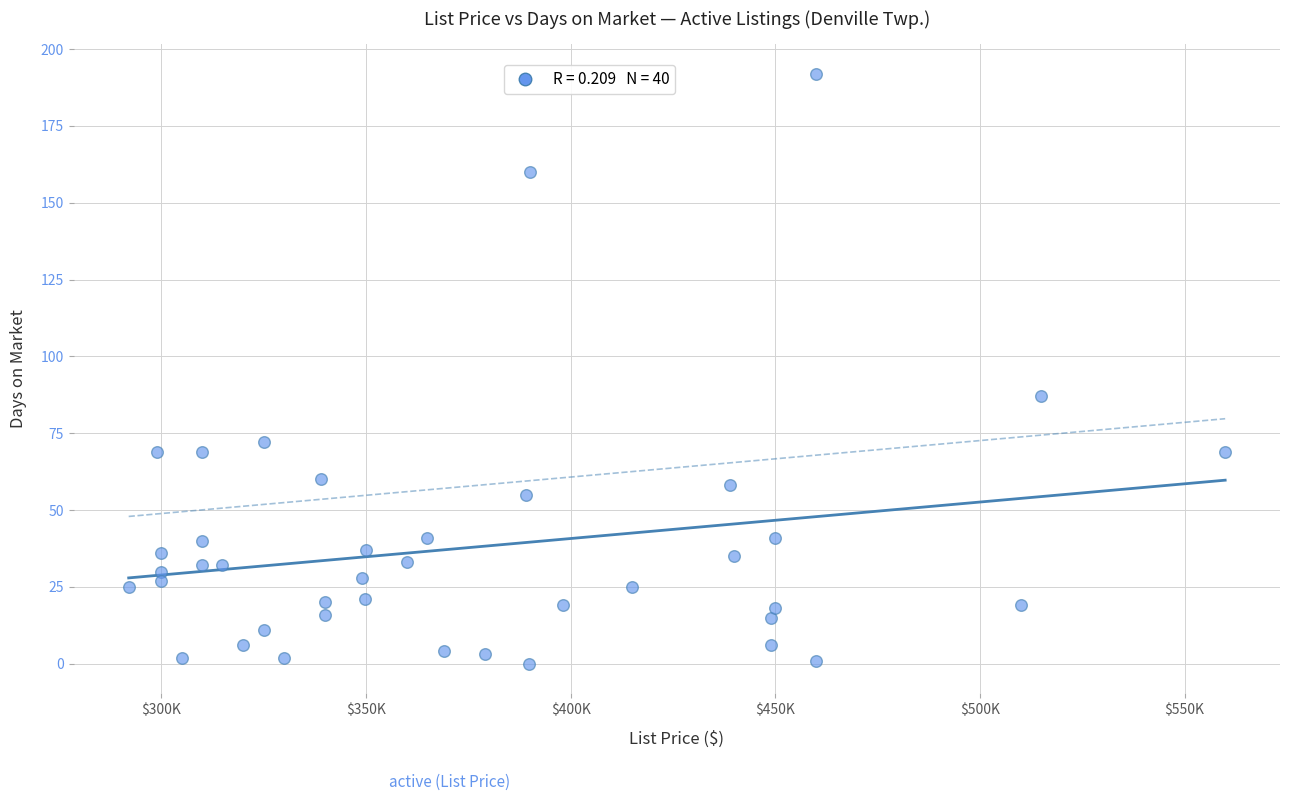

What Y value in the scatter plot is closest to 96?

87